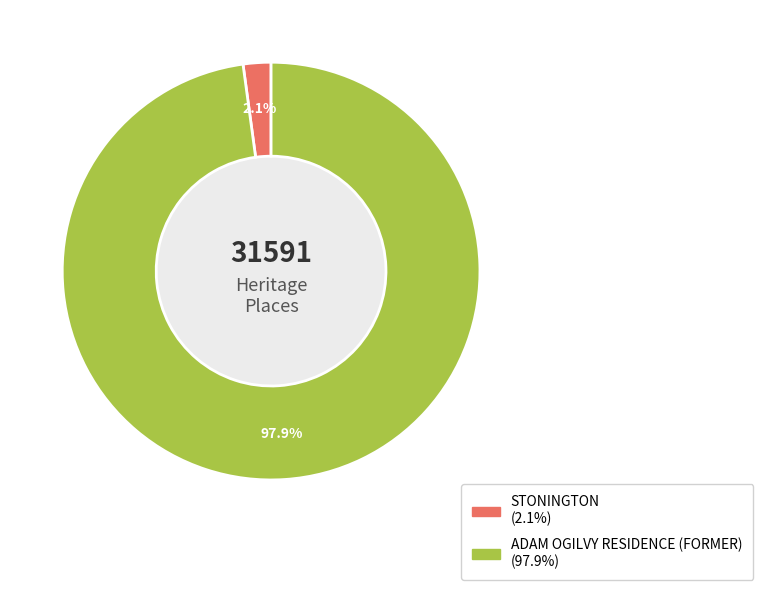

To the nearest percent, what portion does ADAM OGILVY RESIDENCE (FORMER) represent?

98%